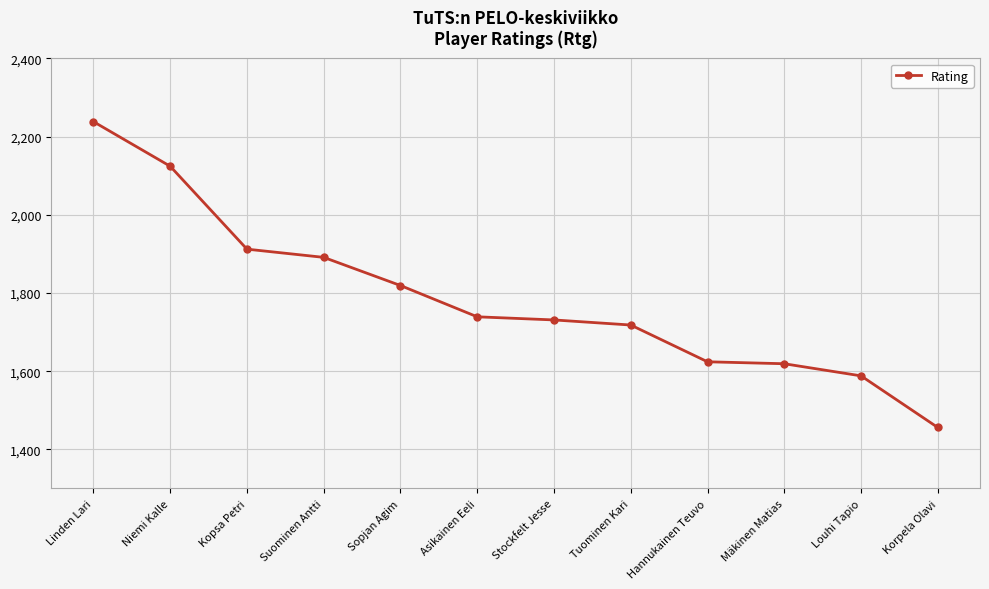

What is the change in value from Stockfelt Jesse to Mäkinen Matias?

-112